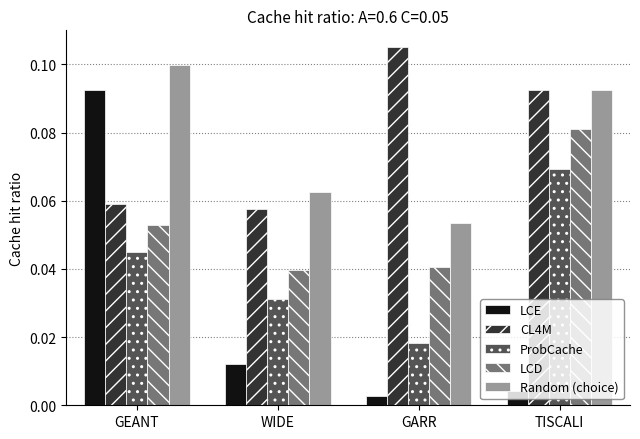

Which series has the widest spread of values?

LCE